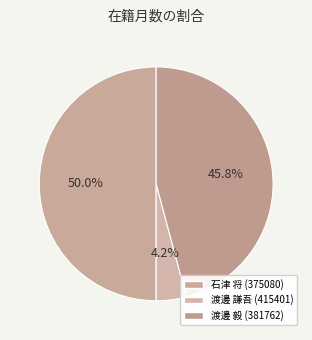

Count the number of slices in the pie.

3